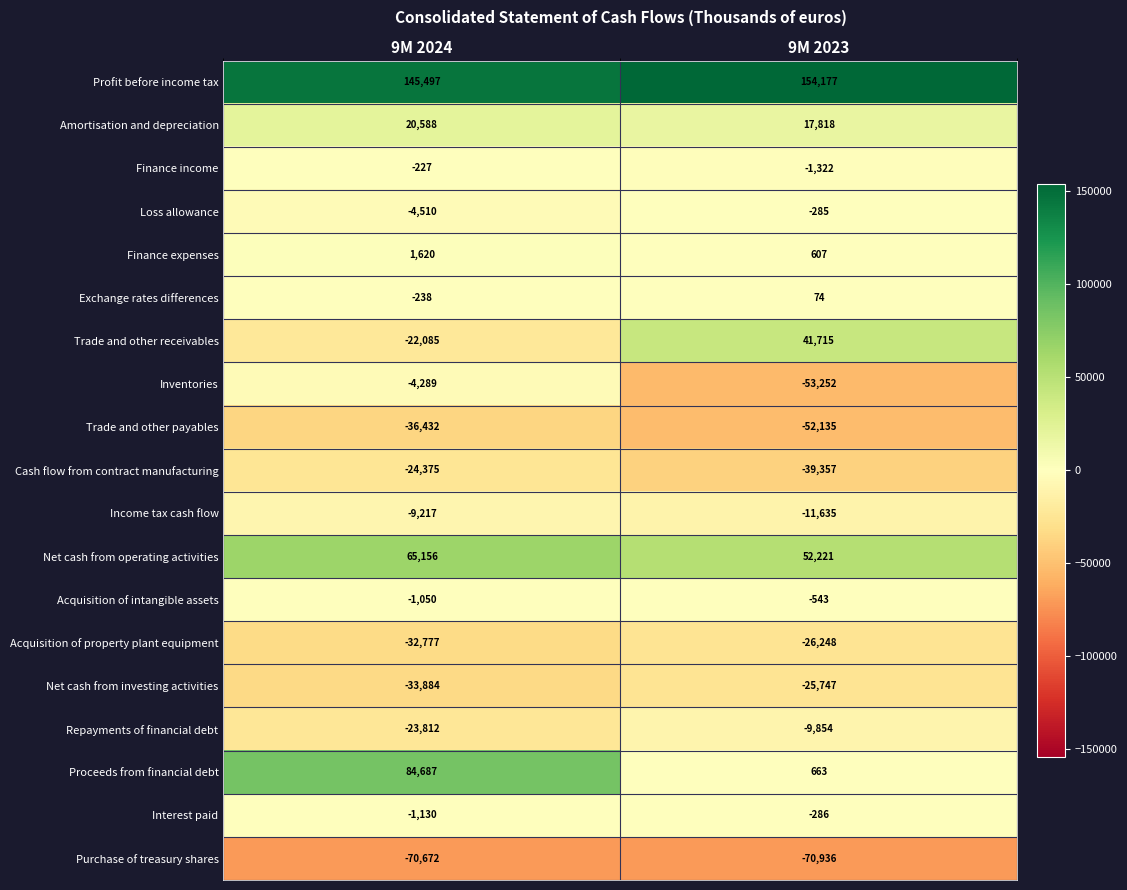

Read the Acquisition of intangible assets value at 9M 2023, to the nearest 50.

-550